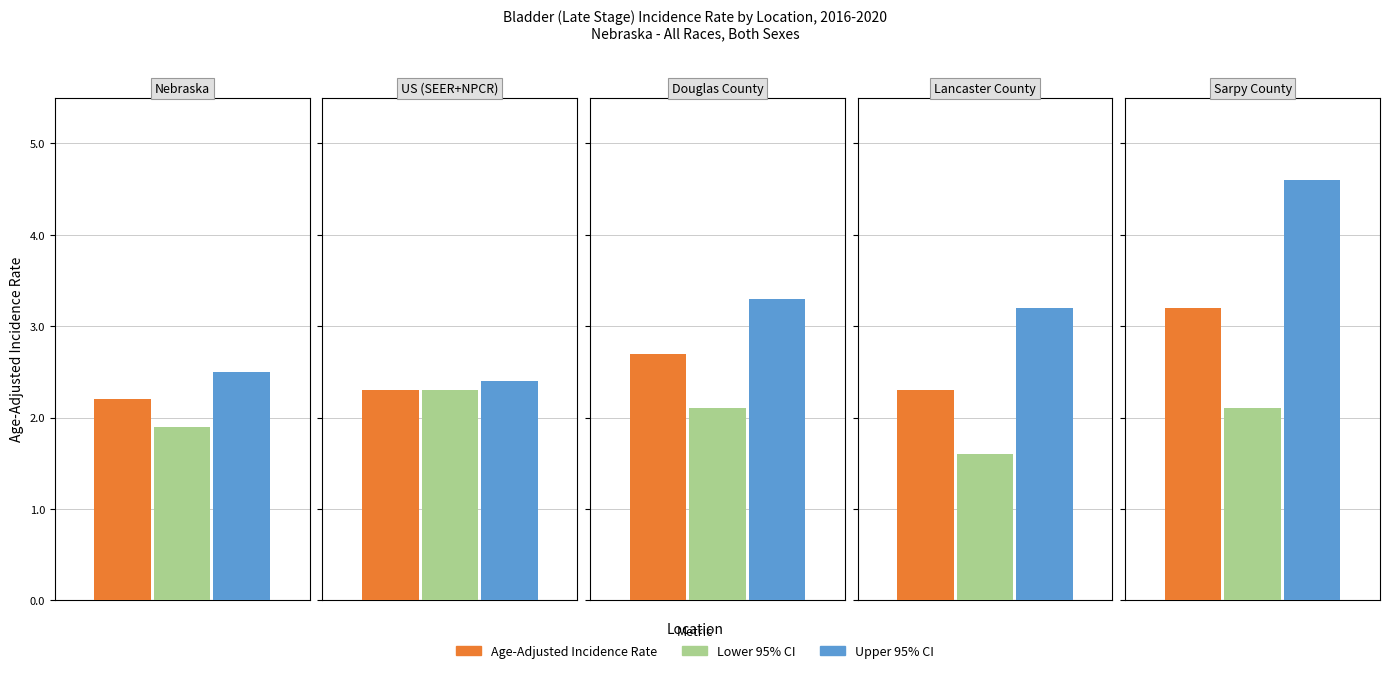

List the labels in order of Upper 95% CI value, smallest first.

US (SEER+NPCR), Nebraska, Lancaster County, Douglas County, Sarpy County